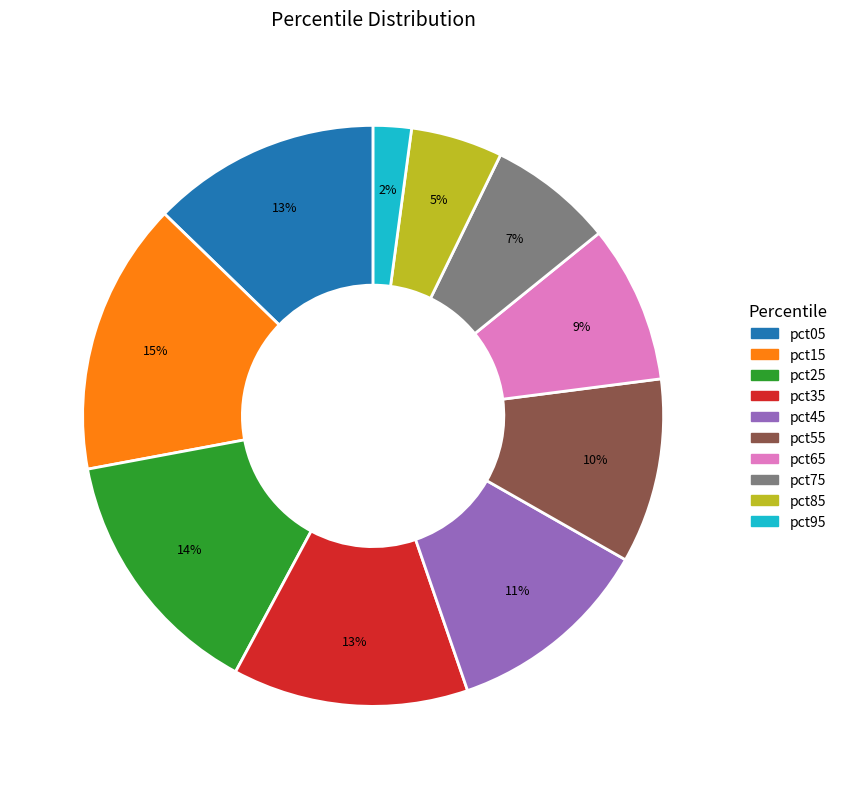

Which slice is the smallest?

pct95